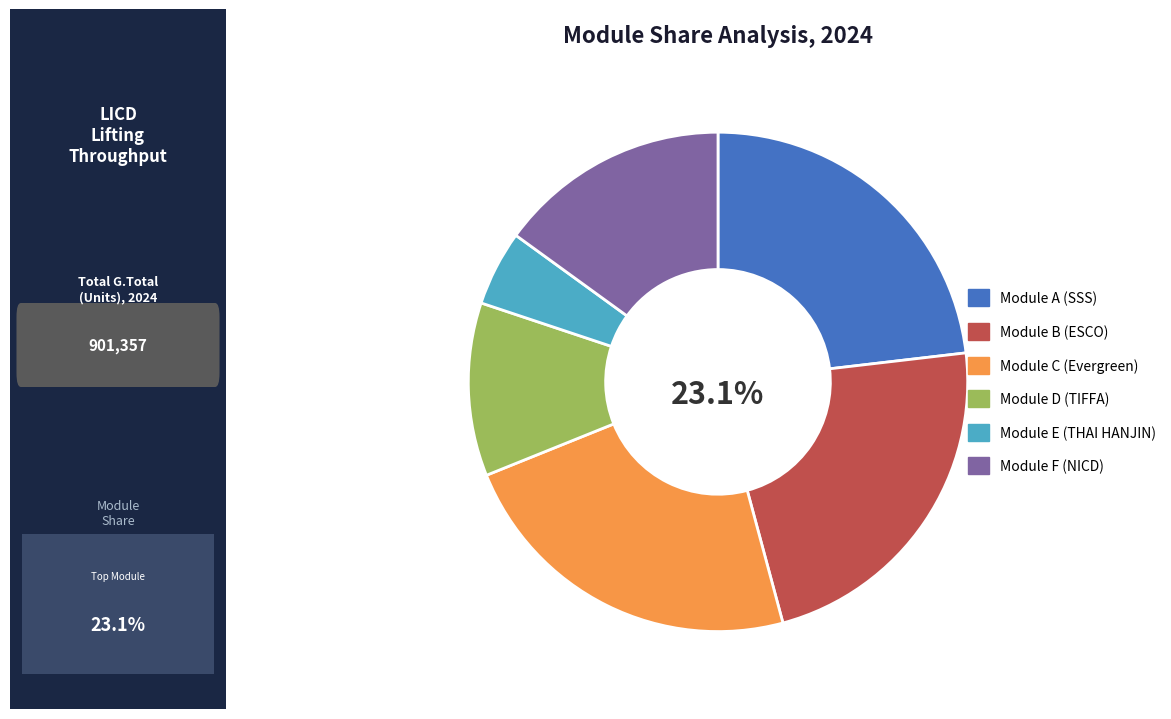

Does Module D (TIFFA) represent more than half of the total?

No